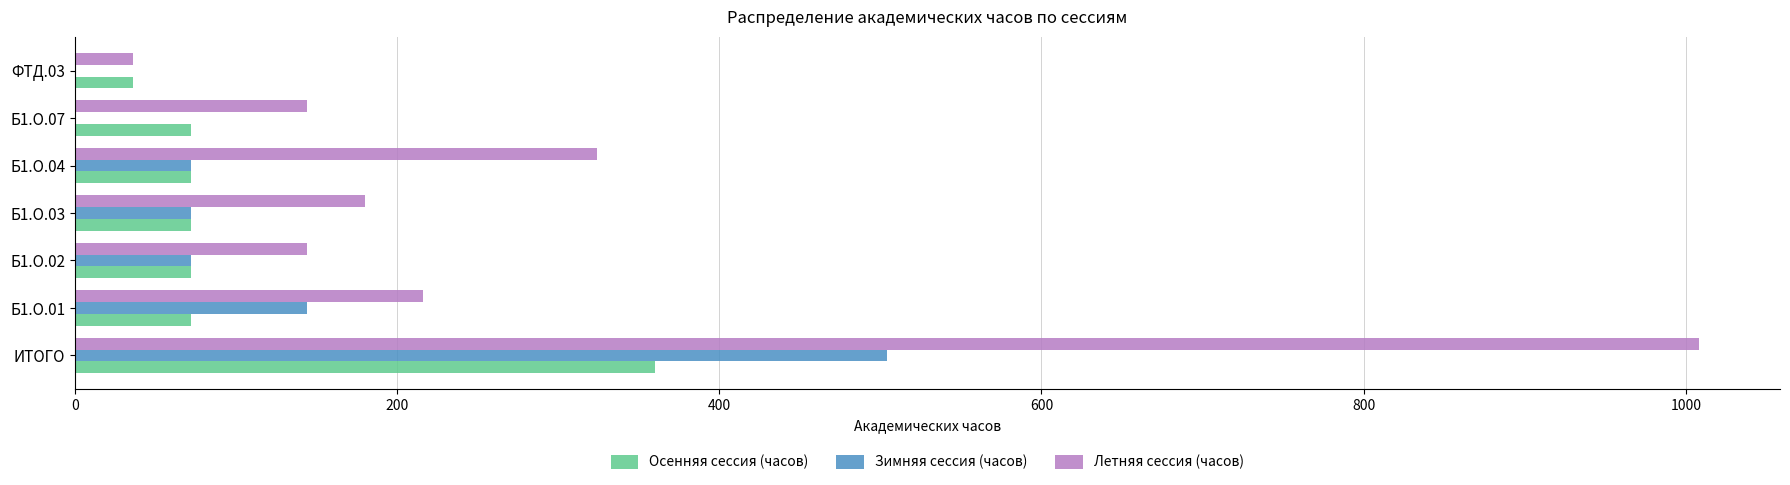

What is the total value across all series at ИТОГО?

1872